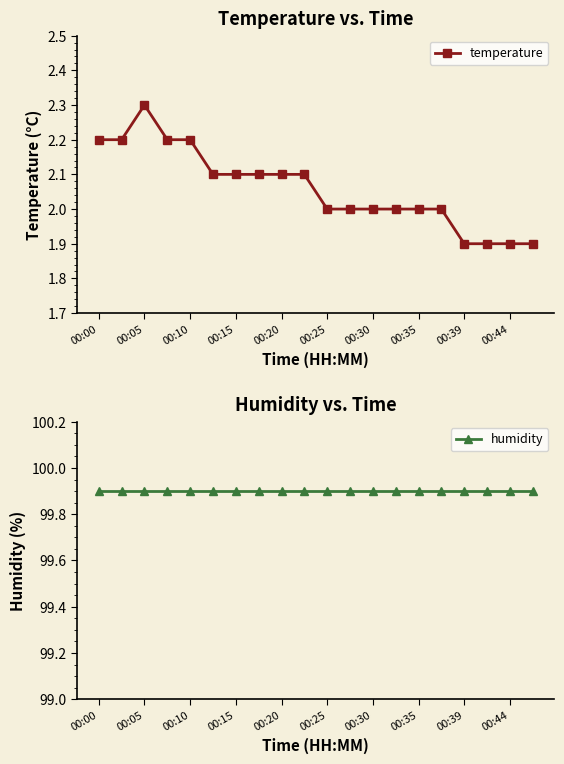

The value of temperature at 00:30 is 2.0. True or false?

True